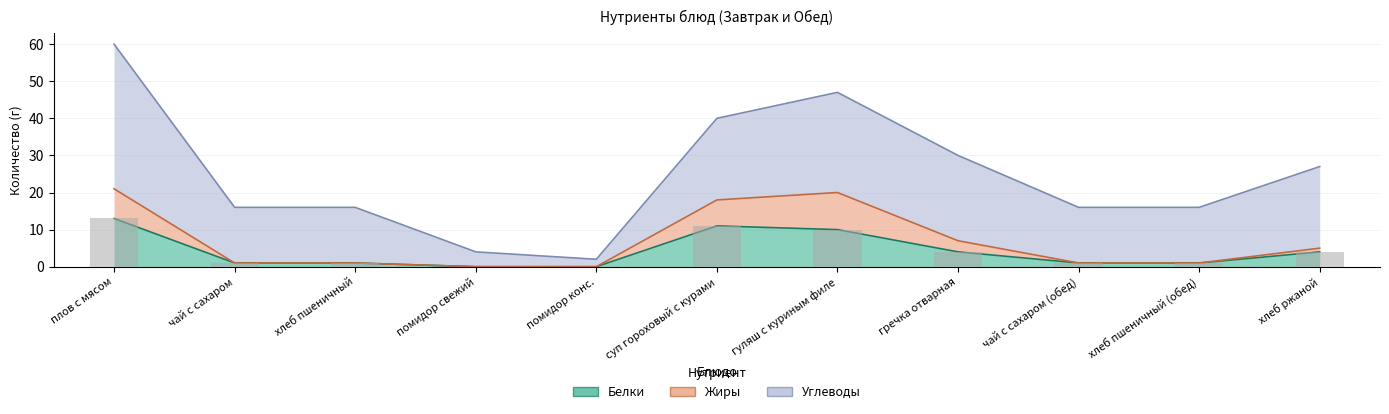

Which category has the lowest value in the Белки series?

помидор свежий